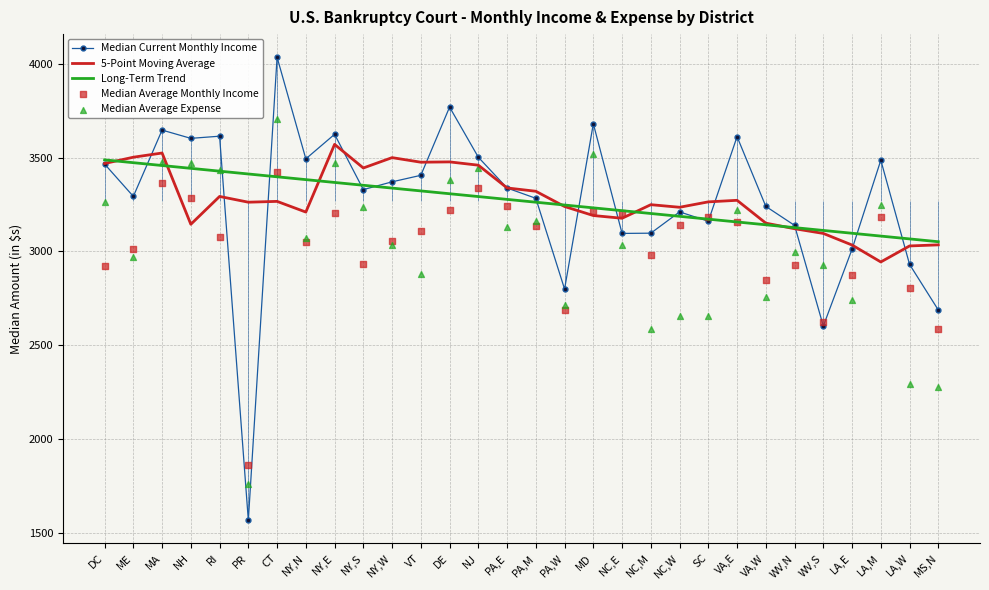

Which series reaches the maximum Y coordinate?

Median Current Monthly Income